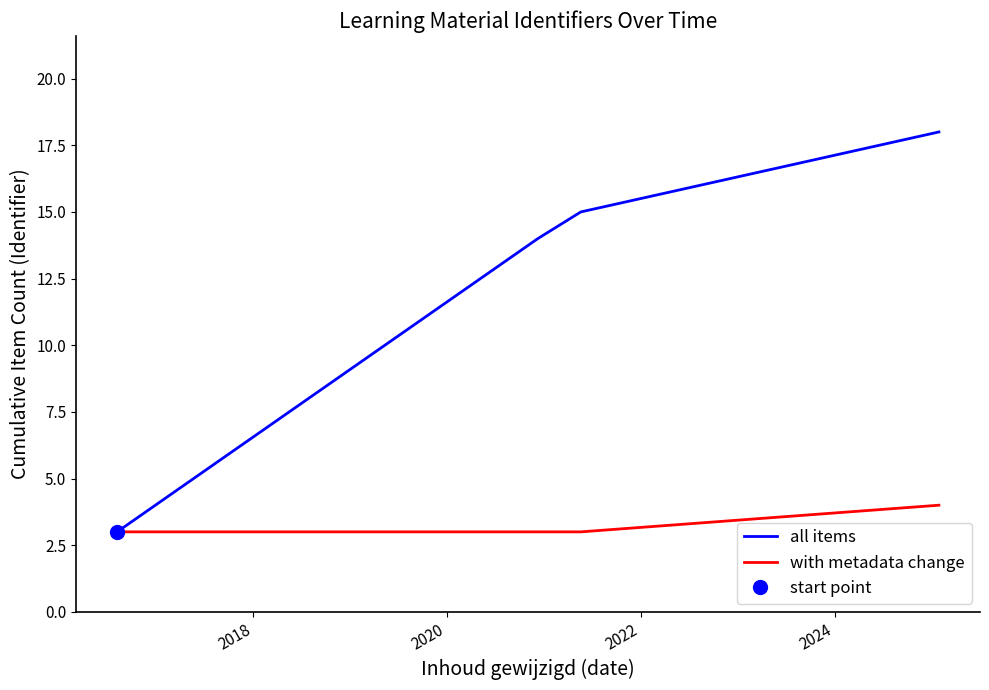

What is the minimum value for with metadata change?

3